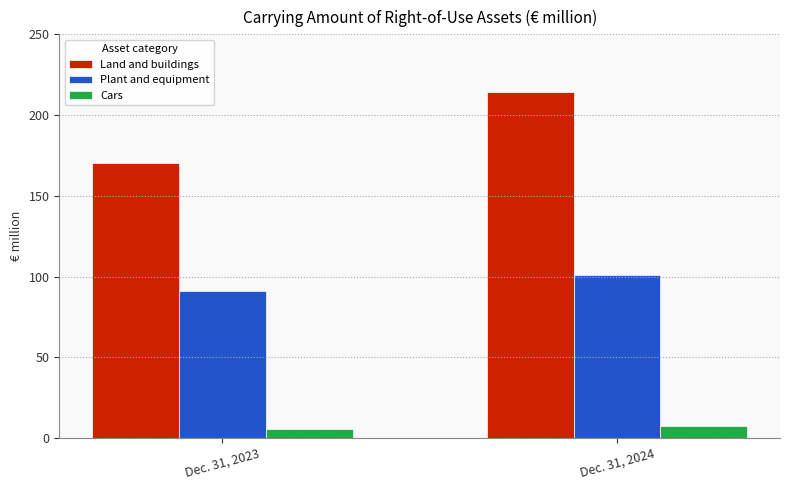

What are all the series names shown in the legend?

Land and buildings, Plant and equipment, Cars